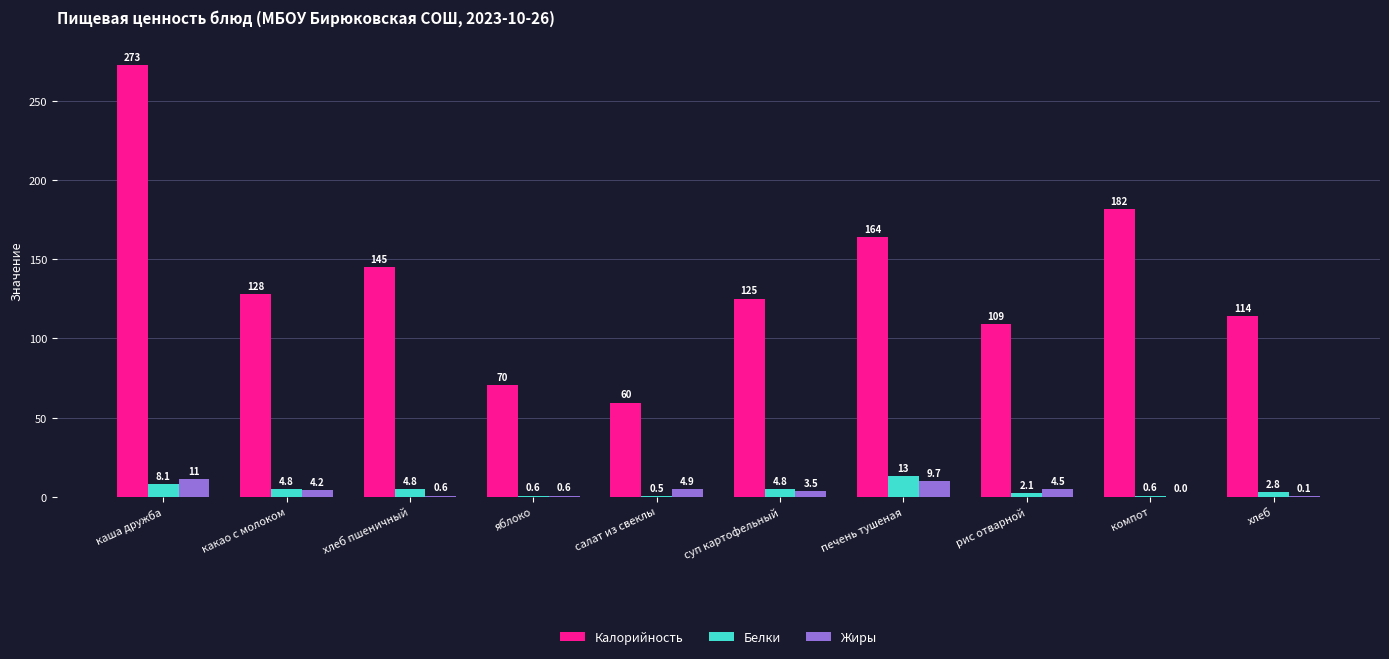

Reading left to right, transcribe all the data shown in this chart.

Калорийность: каша дружба=273.0	какао с молоком=128.0	хлеб пшеничный=145.2	яблоко=70.5	салат из свеклы=59.5	суп картофельный=125.2	печень тушеная=164.0	рис отварной=109.0	компот=182.0	хлеб=114.0
Белки: каша дружба=8.1	какао с молоком=4.8	хлеб пшеничный=4.8	яблоко=0.6	салат из свеклы=0.5	суп картофельный=4.8	печень тушеная=13.0	рис отварной=2.1	компот=0.6	хлеб=2.8
Жиры: каша дружба=11.0	какао с молоком=4.2	хлеб пшеничный=0.6	яблоко=0.6	салат из свеклы=4.9	суп картофельный=3.5	печень тушеная=9.7	рис отварной=4.5	компот=0.0	хлеб=0.1